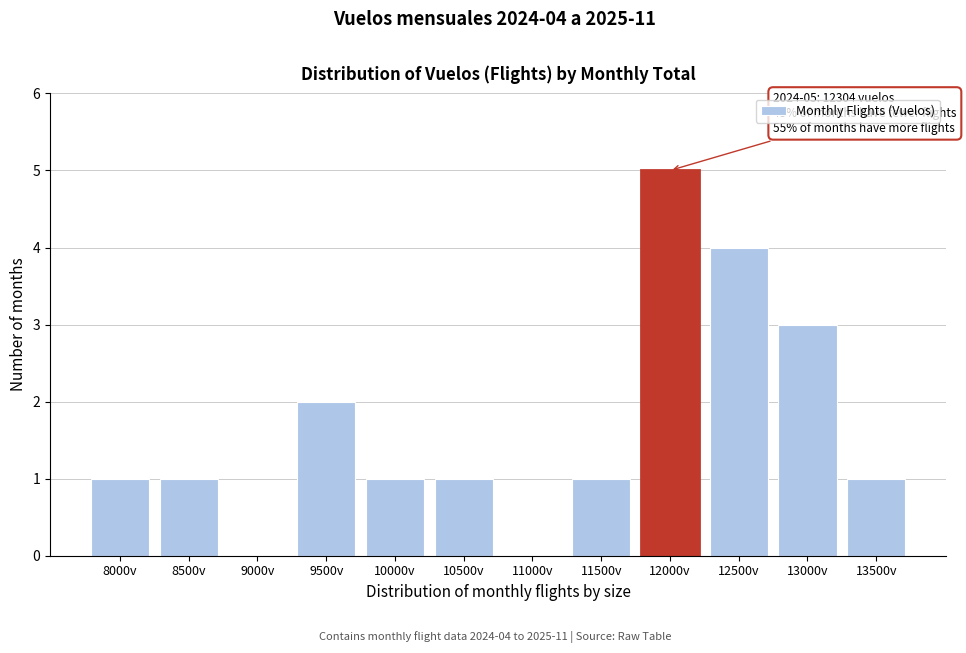

Reading left to right, extract all data points from this chart.

8000v=1	8500v=1	9000v=0	9500v=2	10000v=1	10500v=1	11000v=0	11500v=1	12000v=5	12500v=4	13000v=3	13500v=1